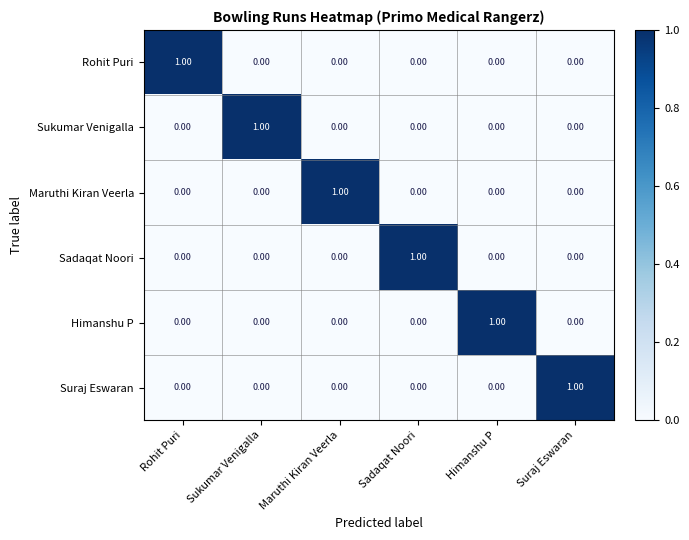

Between Maruthi Kiran Veerla and Suraj Eswaran, which series saw the biggest shift?

Maruthi Kiran Veerla